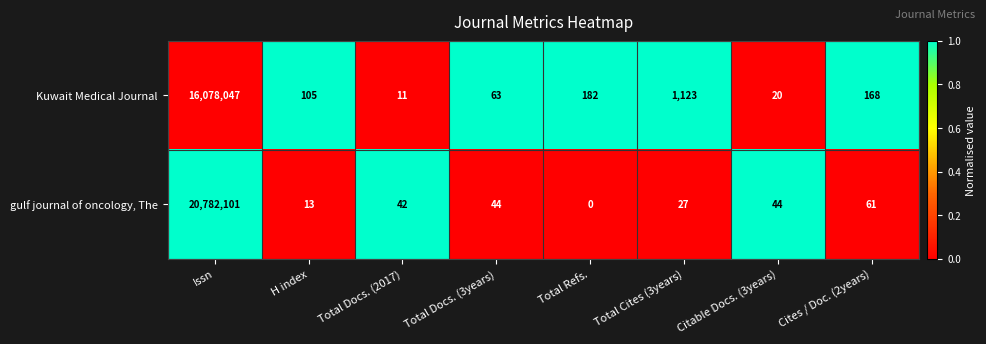

Reading left to right, extract all data points from this chart.

Kuwait Medical Journal: 16078047	105	11	63	182	1123	20	168
gulf journal of oncology, The: 20782101	13	42	44	0	27	44	61